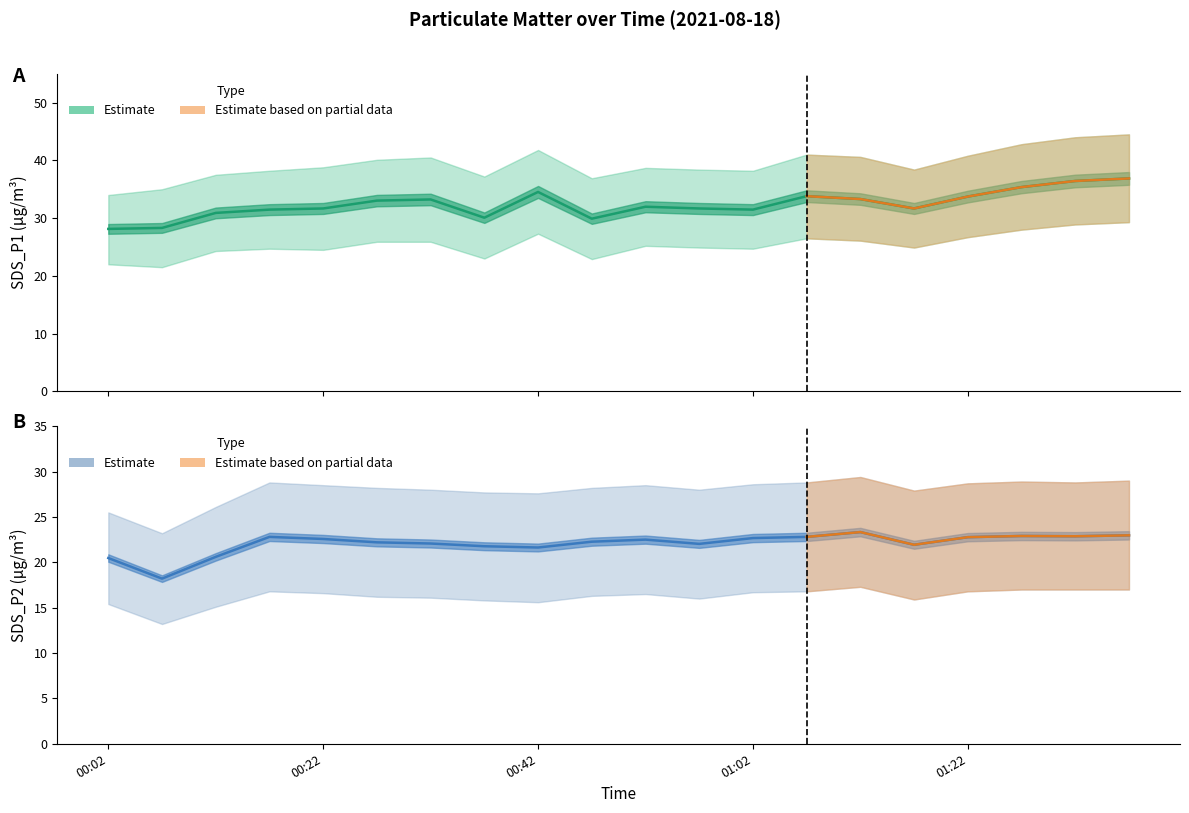

At which label does SDS_P1_upper first exceed 38?

00:17